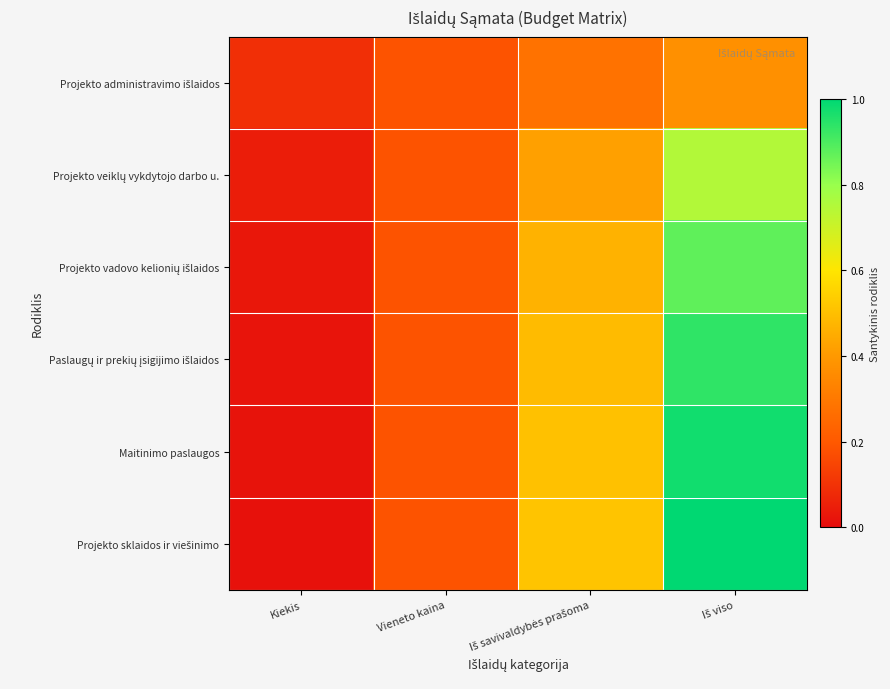

List the series in order of their peak value, lowest first.

Projekto administravimo išlaidos, Projekto veiklų vykdytojo darbo u., Projekto vadovo kelionių išlaidos, Paslaugų ir prekių įsigijimo išlaidos, Maitinimo paslaugos, Projekto sklaidos ir viešinimo